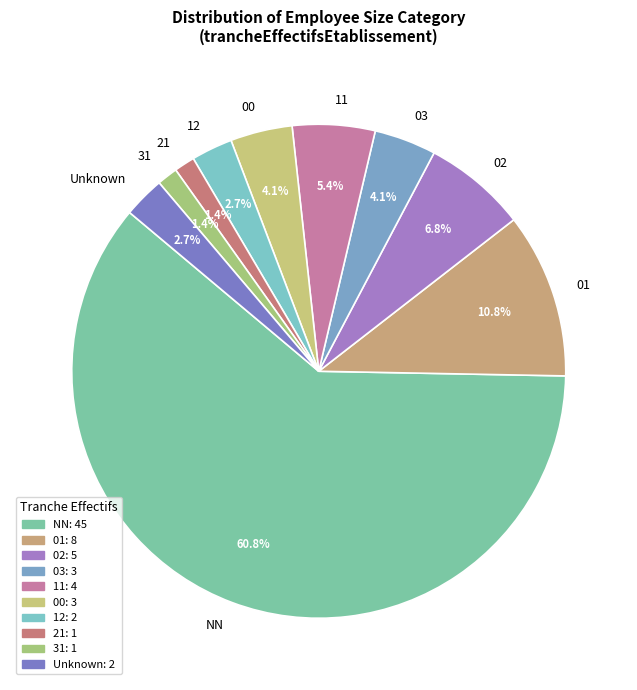

Is 21 the majority of the pie?

No